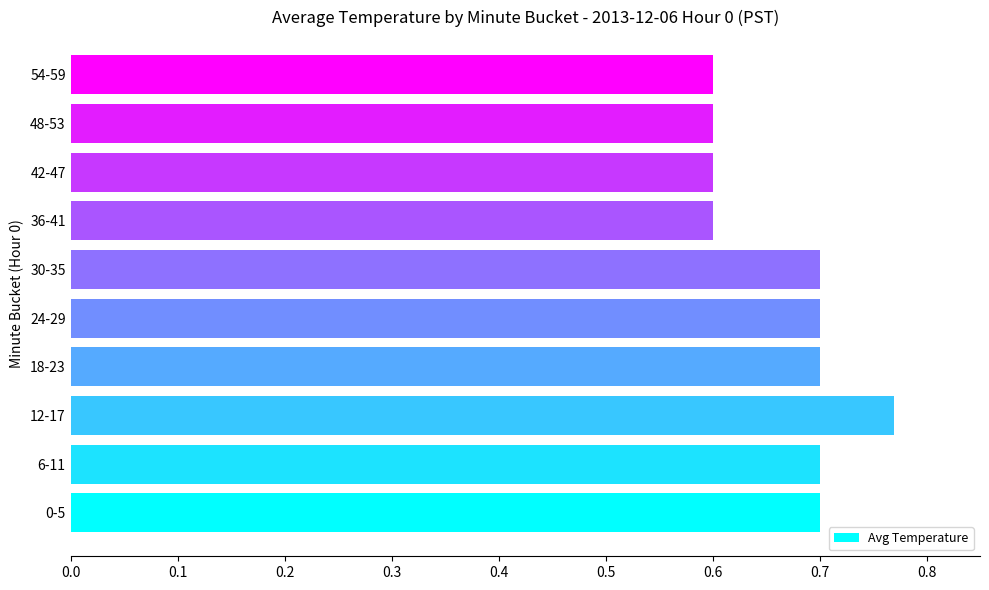

How many values are between 0 and 1?

10